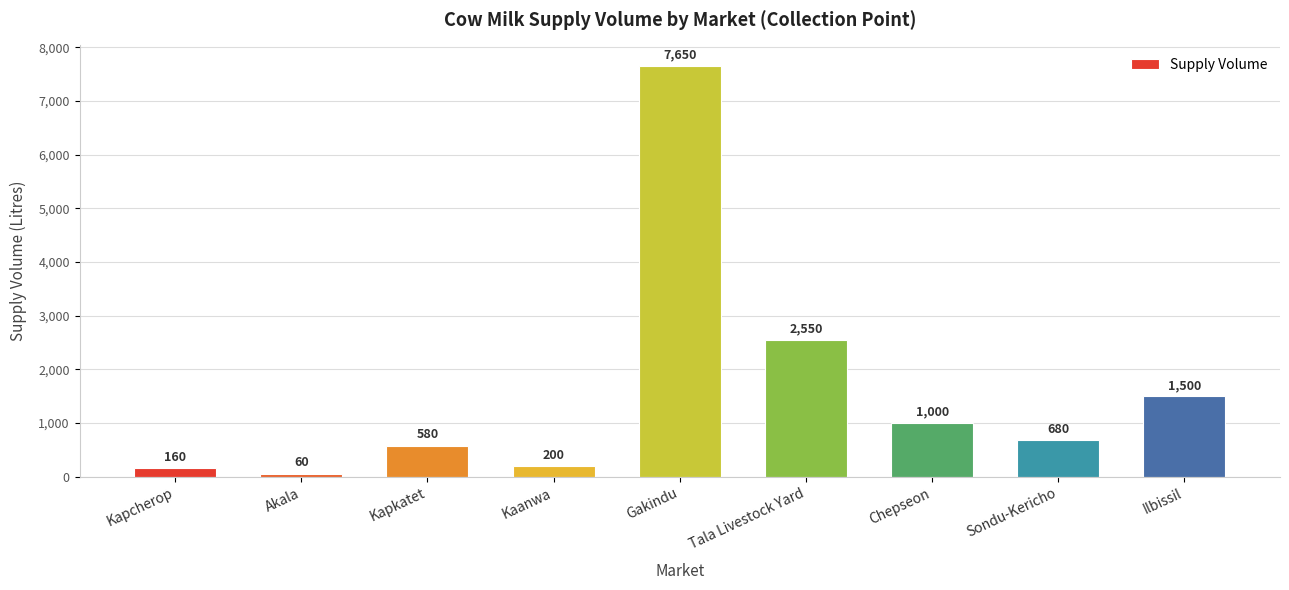

Between Chepseon and Ilbissil, which is larger?

Ilbissil